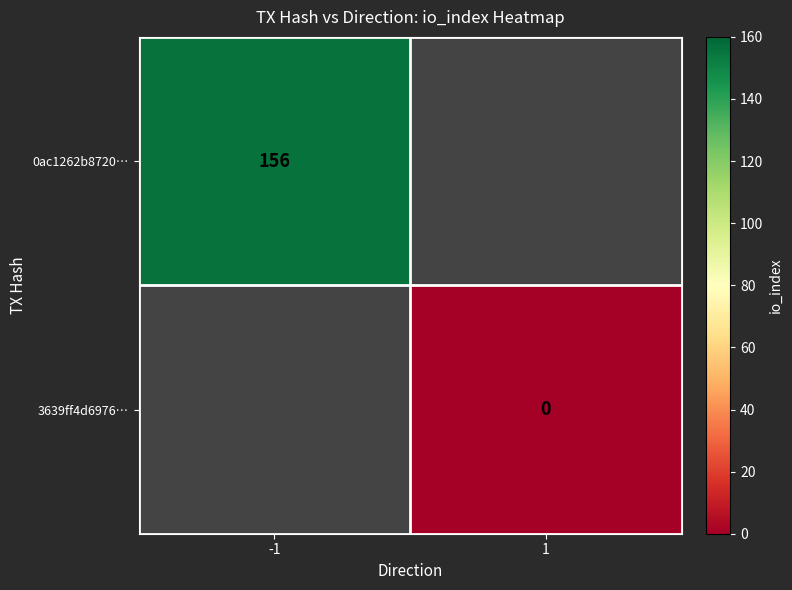

The 0ac1262b8720… series shows 156 at -1. True or false?

True